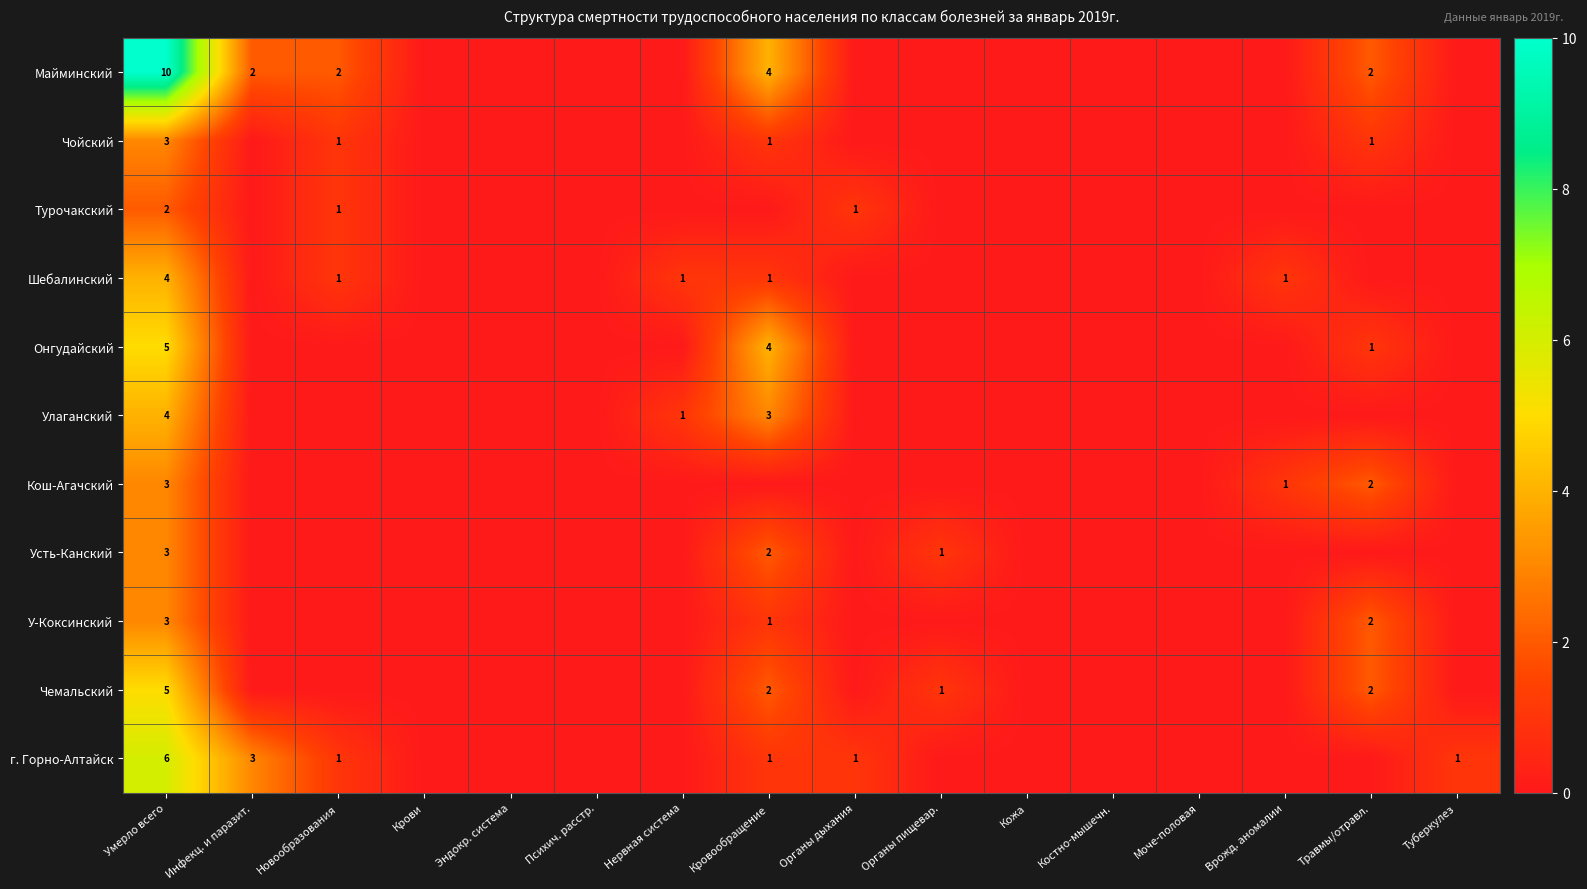

Between Крови and Травмы/отравл., which is larger?

Травмы/отравл.